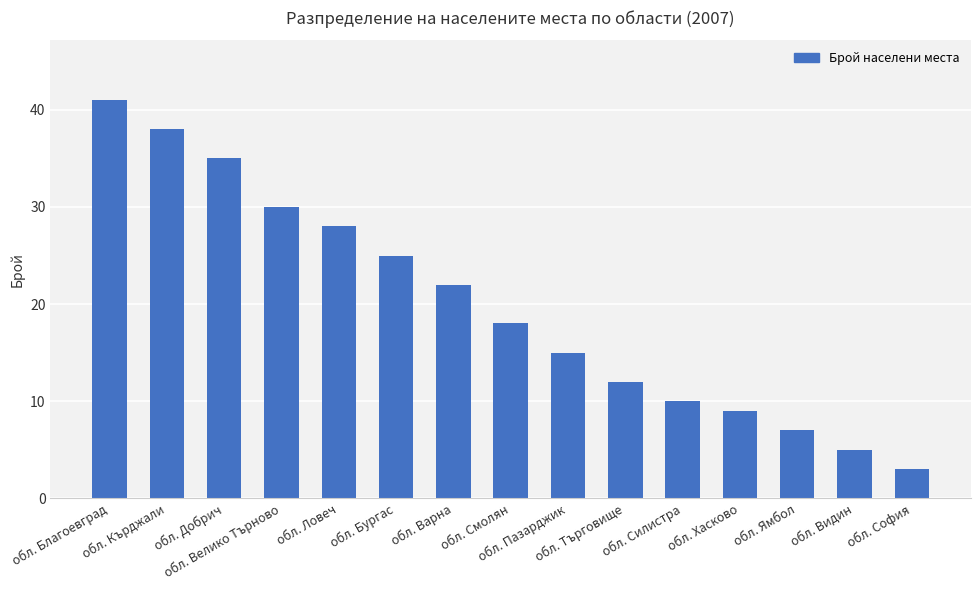

The value at обл. Кърджали is 38. True or false?

True